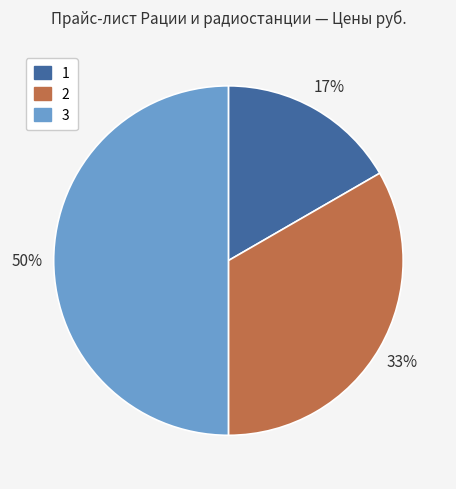

Is 1 the majority of the pie?

No